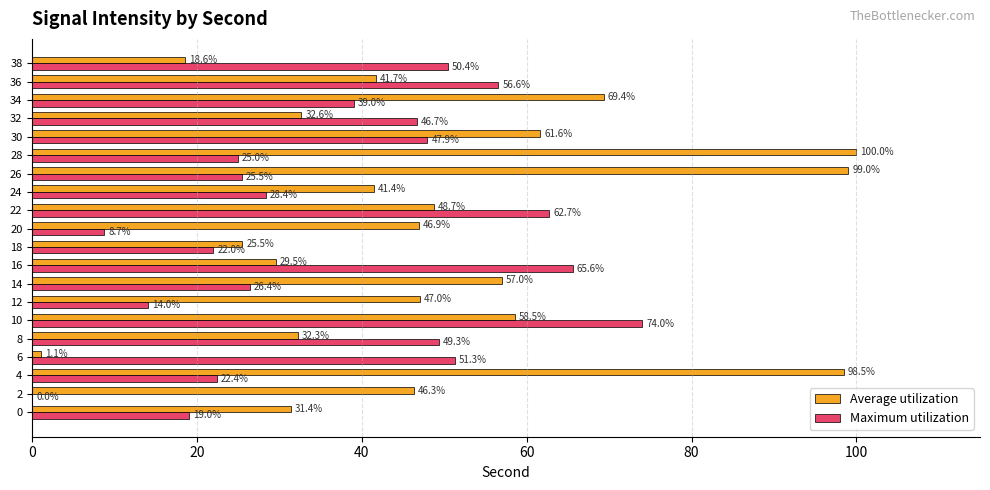

Which series has the largest total across all categories?

Average utilization